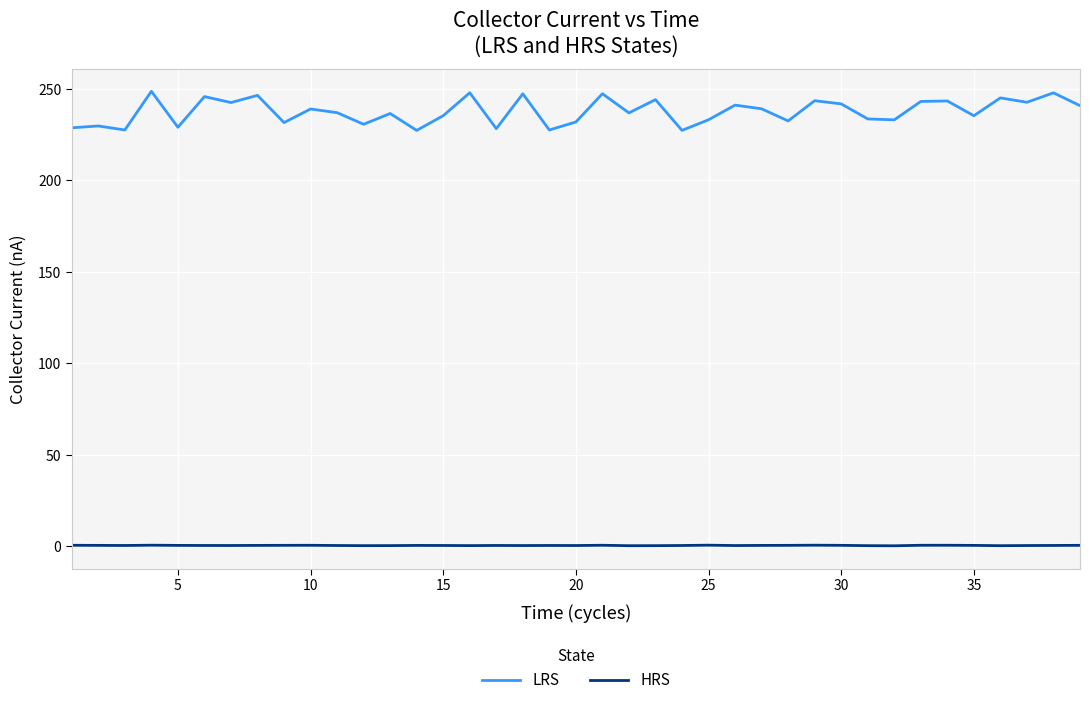

True or false: HRS and LRS intersect in this chart.

False